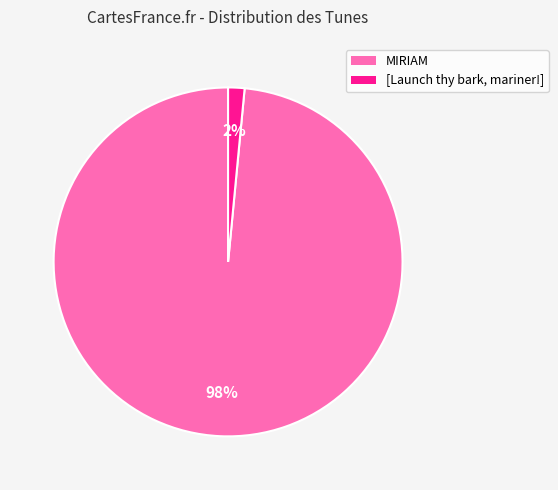

Does MIRIAM represent more than half of the total?

Yes